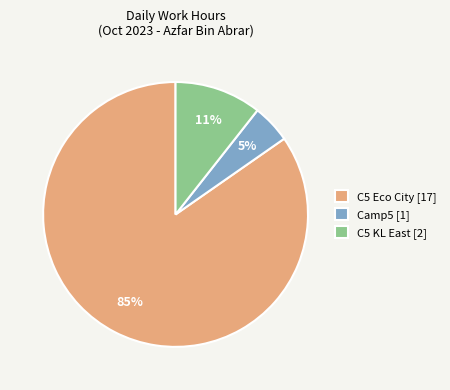

To the nearest percent, what percentage of the pie is C5 KL East [2]?

11%